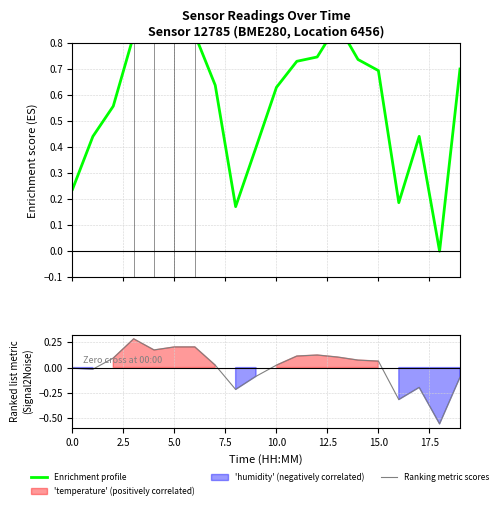

What is the total value across all series at 14?

0.8